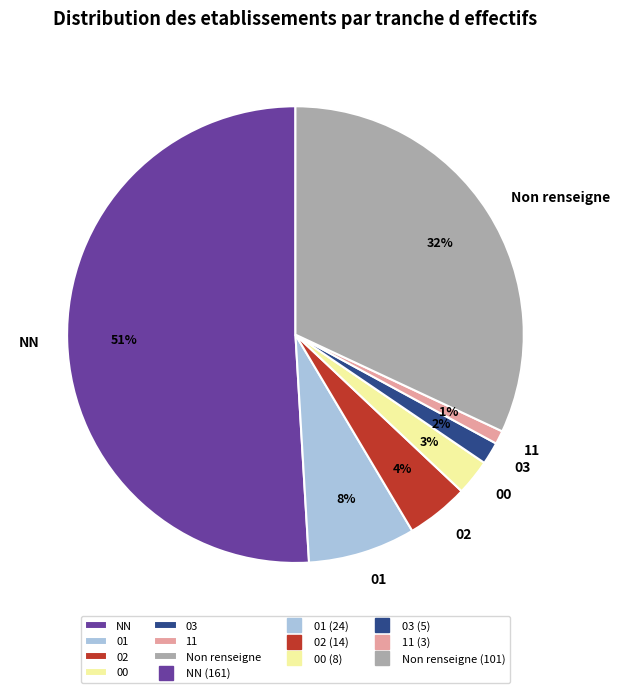

To the nearest percent, what is the difference between the NN and 02 slice percentages?

47%